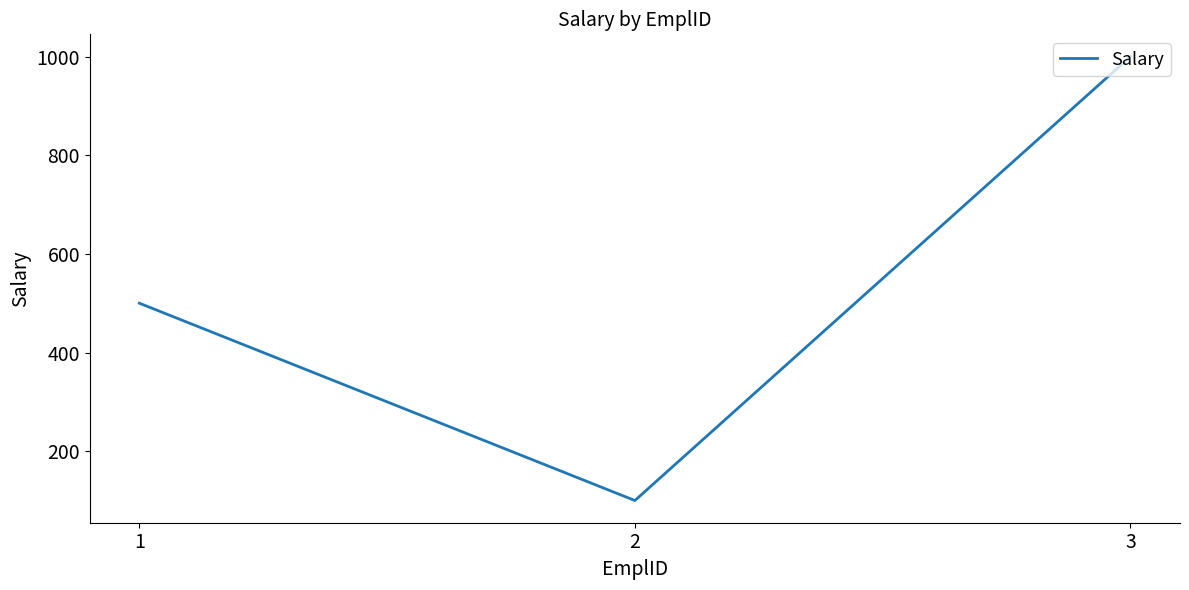

At which label is the value closest to 550?

1